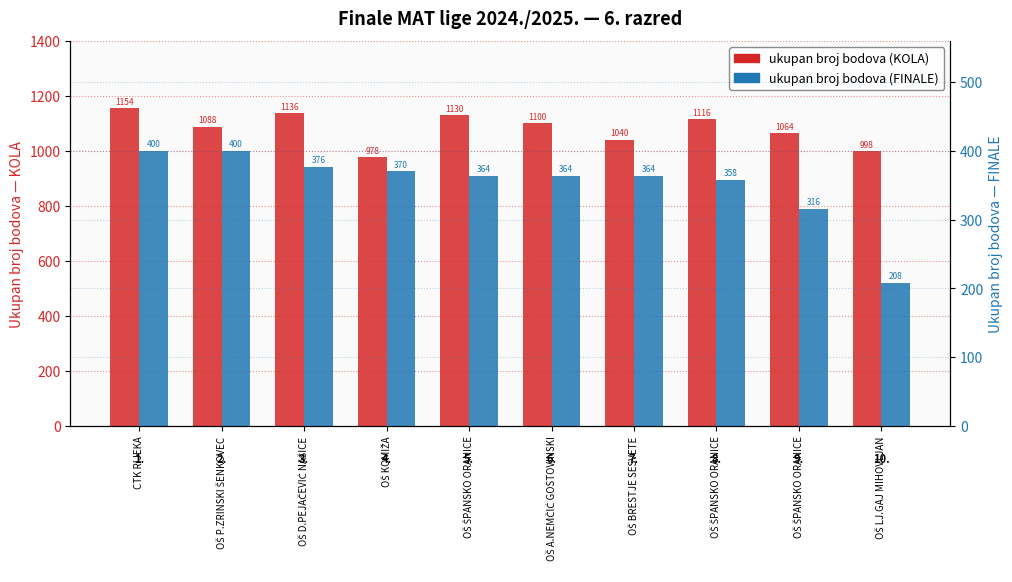

How many bars are there in total?

20